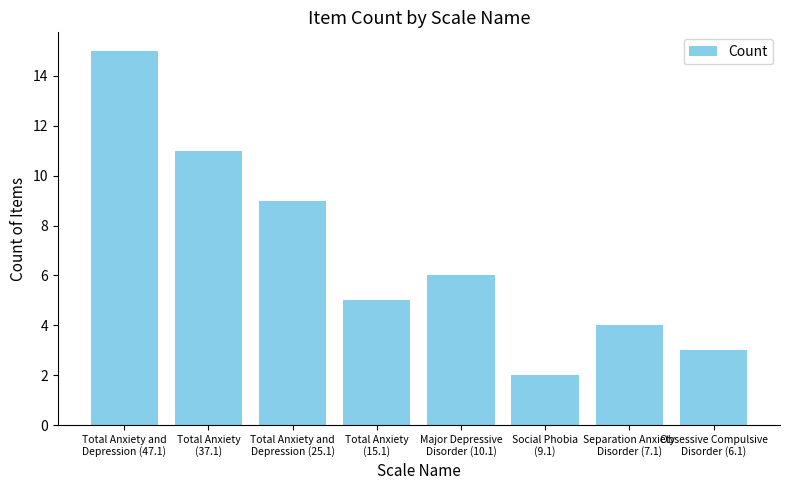

The value at Separation Anxiety
Disorder (7.1) is 4. True or false?

True